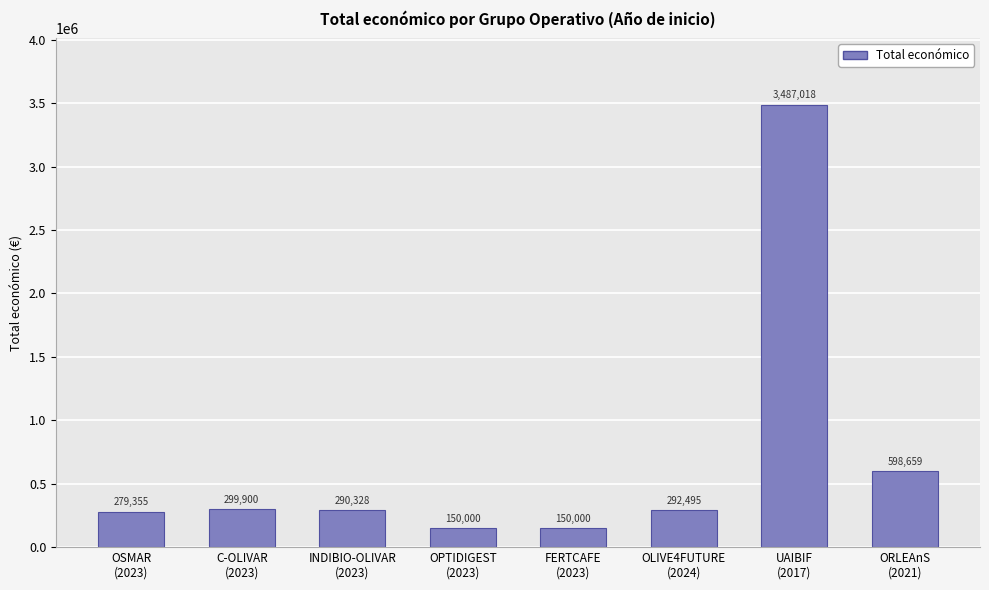

What is the difference between the maximum and second lowest values?

3337018